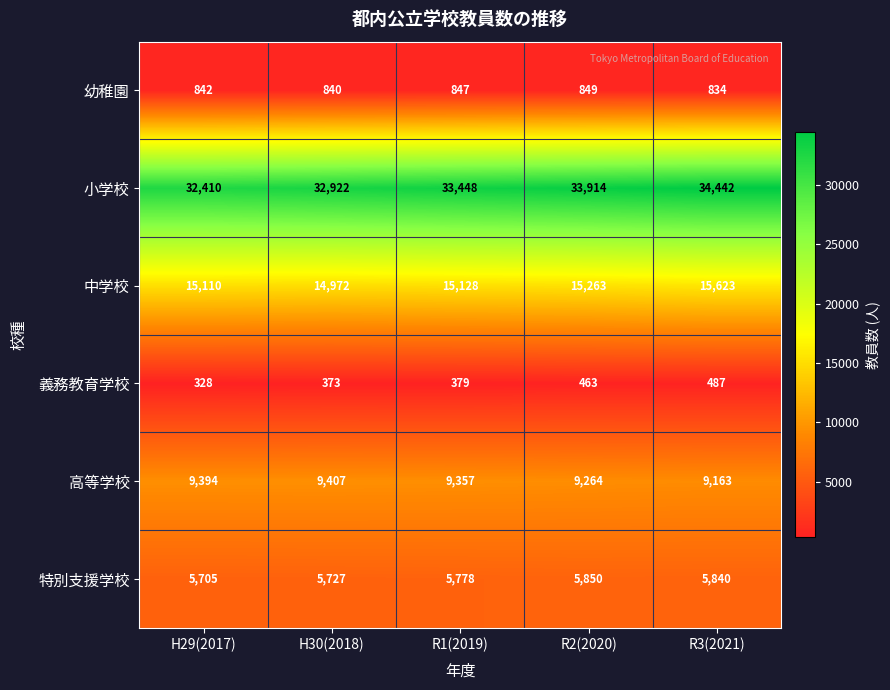

True or false: 幼稚園 has a value of 488 at R3(2021).

False